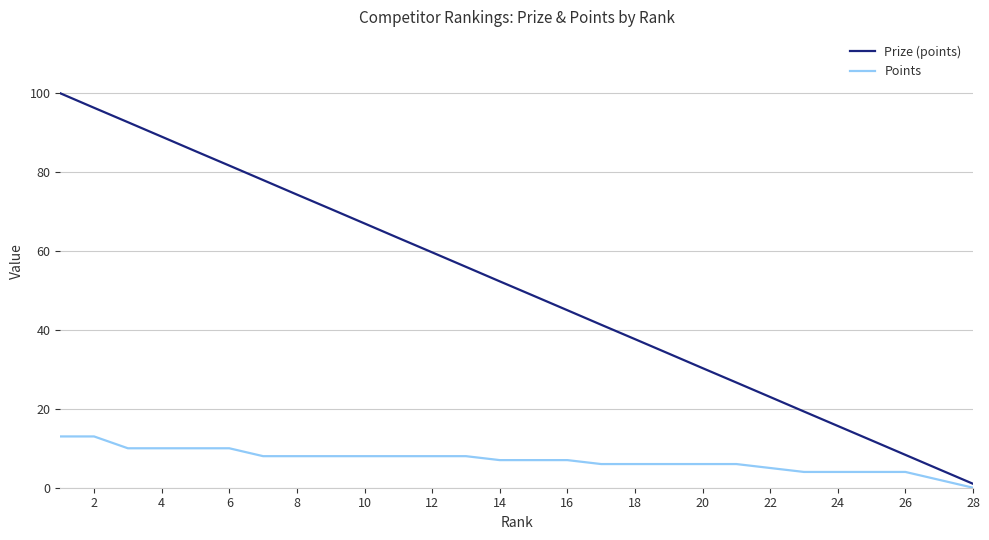

What is the average value of the Prize (points) series?

50.5